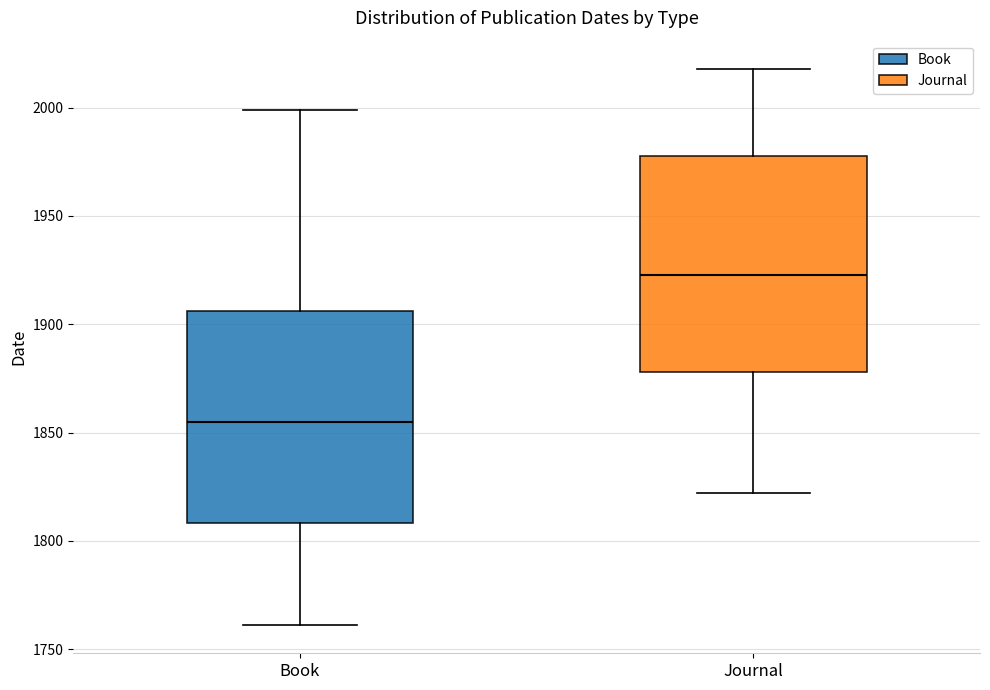

Which box's median line is the lowest?

Book